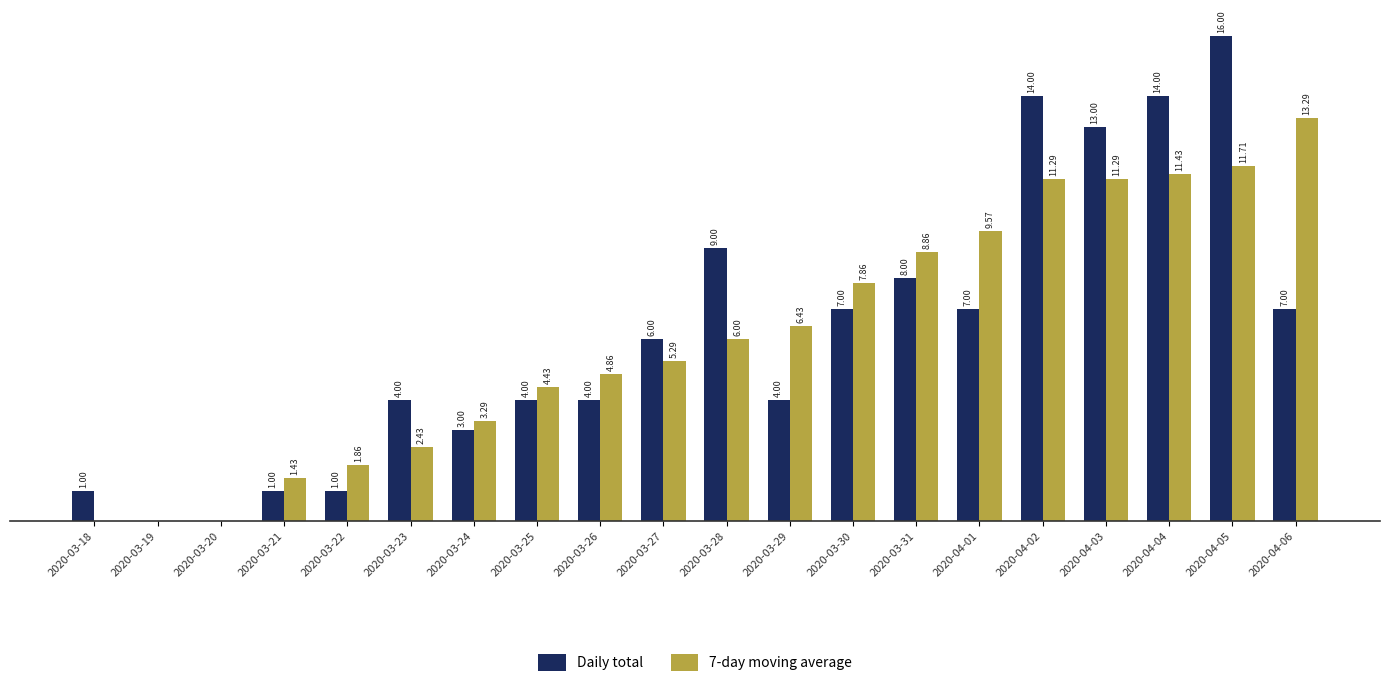

Which series has the largest total across all categories?

Daily total